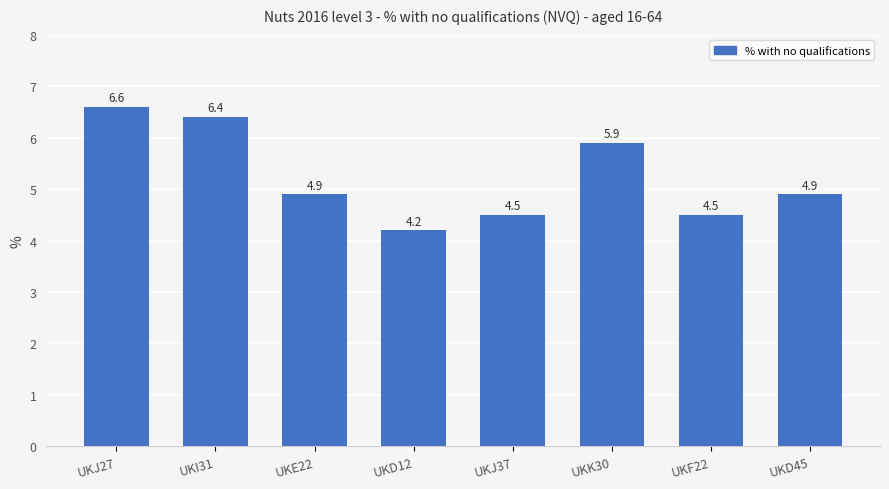

Is it true that the value at UKD12 is 1.1?

False